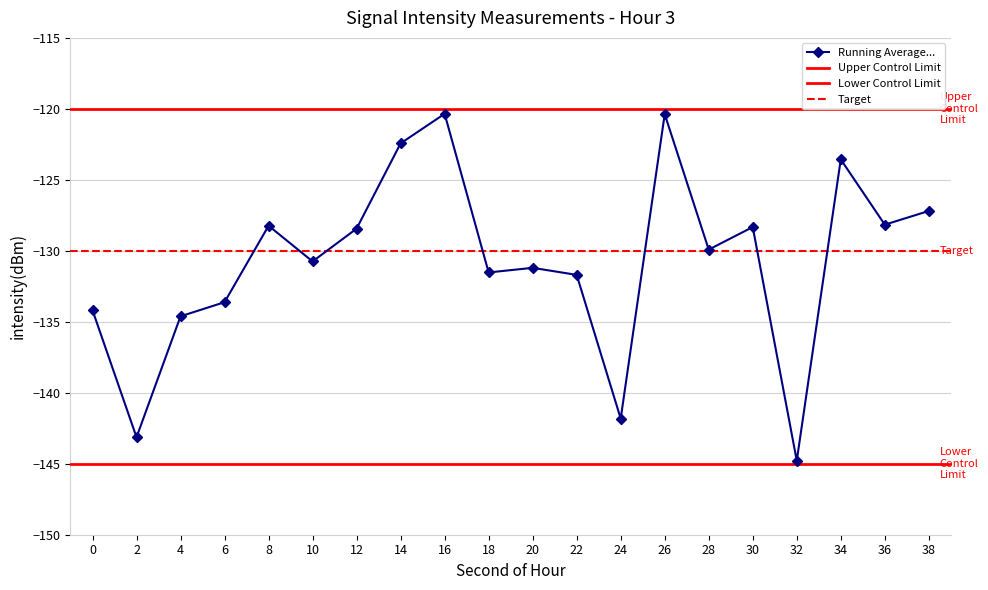

How many points are higher than both their immediate neighbors (excluding endpoints)?

6